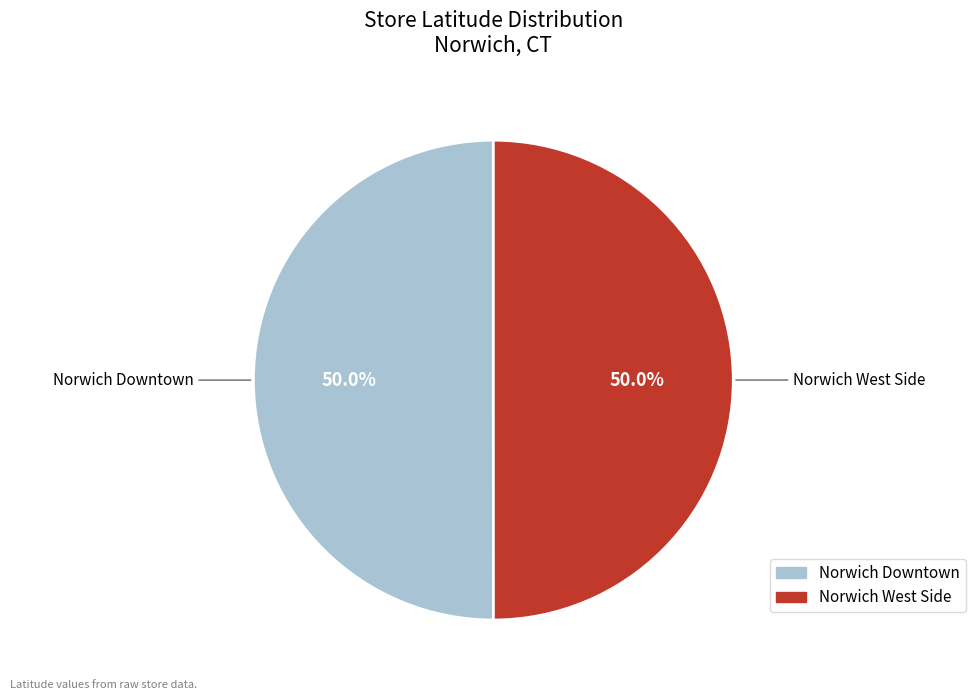

Count the number of slices in the pie.

2